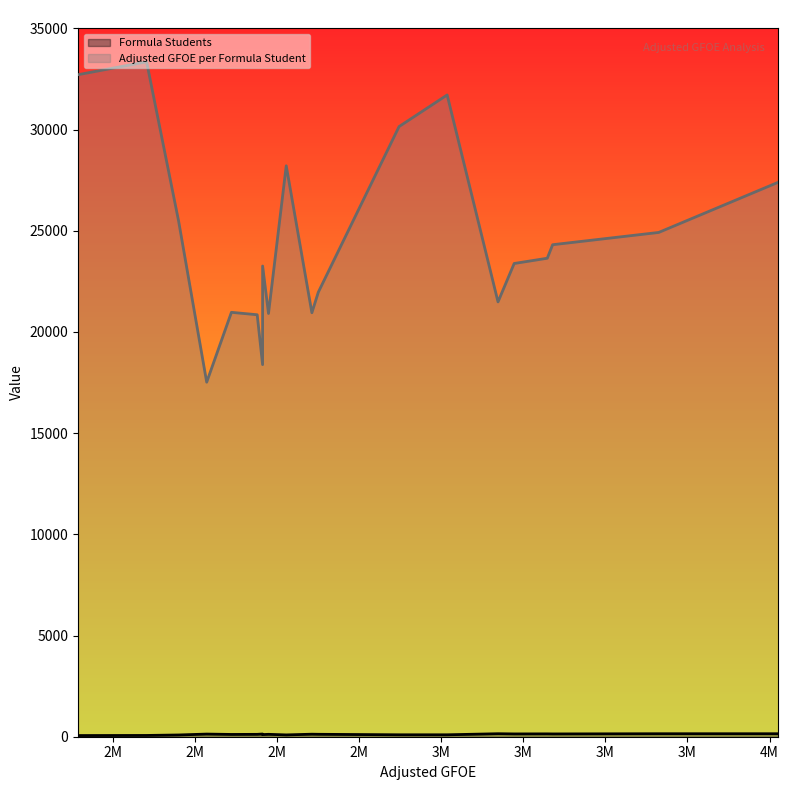

True or false: Adjusted GFOE per Formula Student and Formula Students intersect in this chart.

False